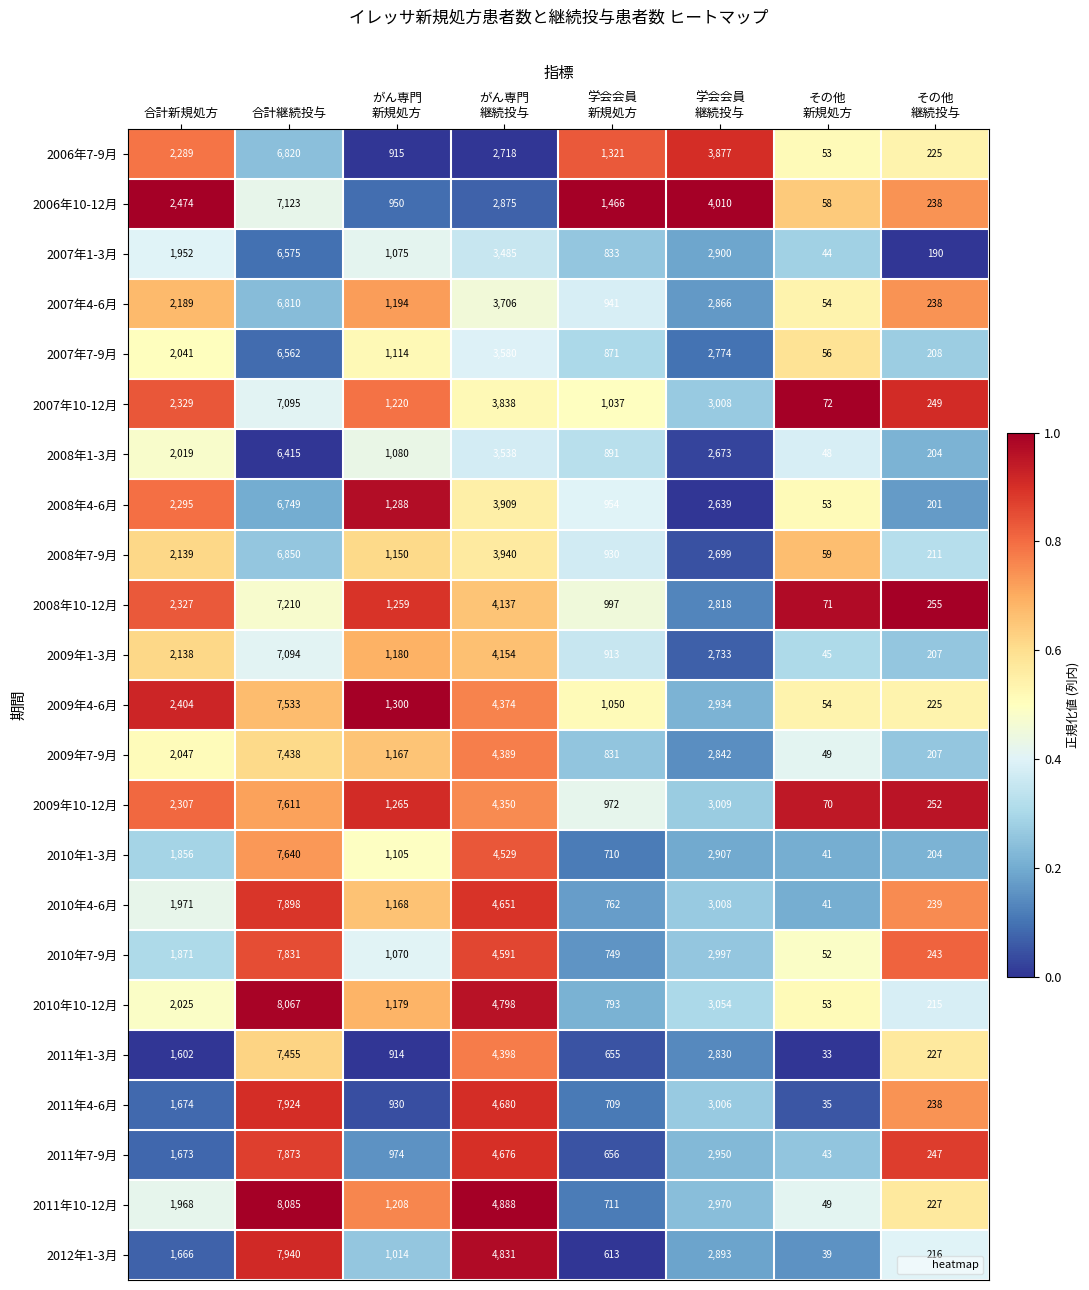

True or false: 2012年1-3月 has a value of 963 at 合計新規処方.

False